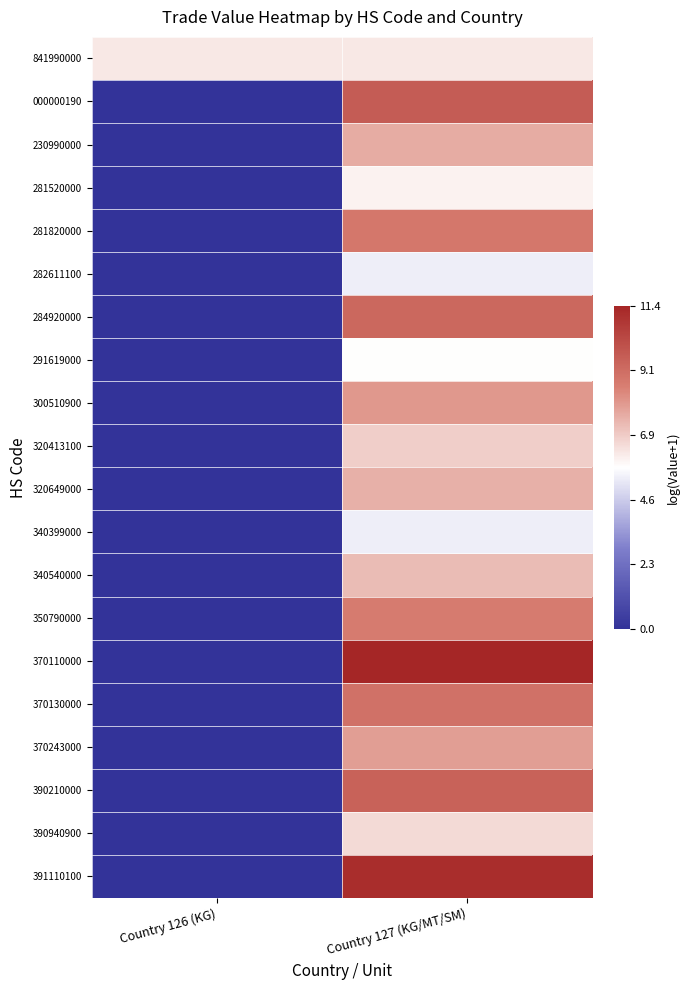

Count the number of categories in the chart.

2